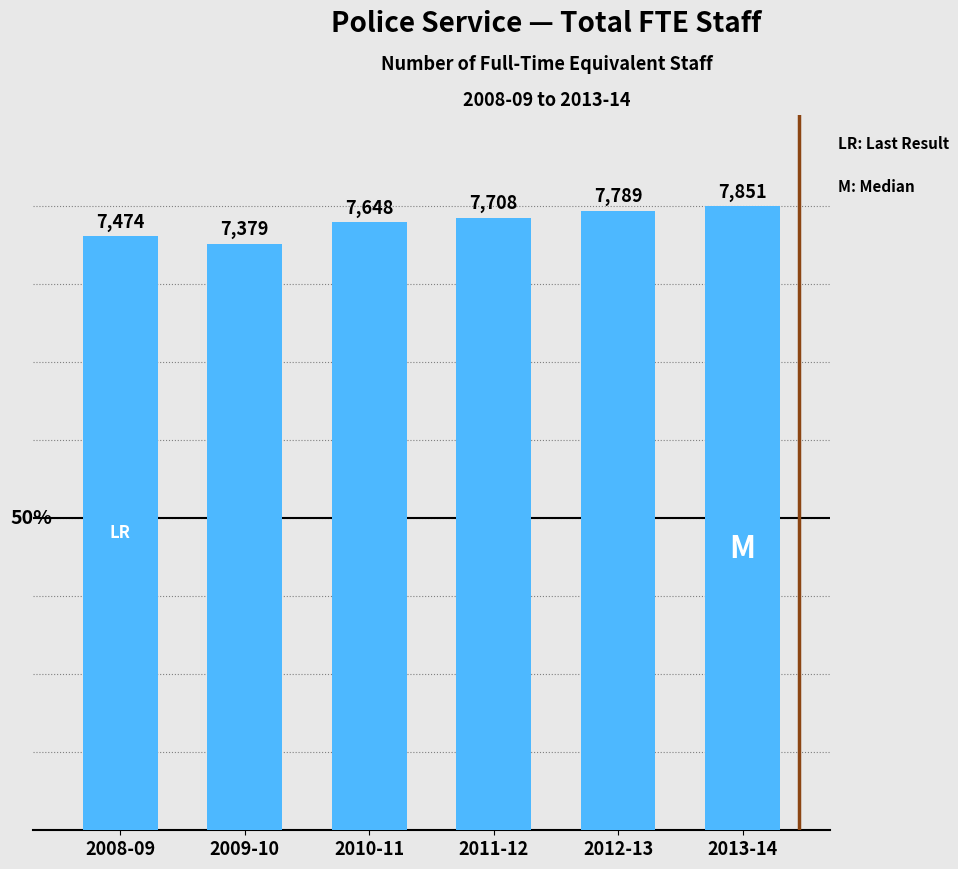

At which label is the value closest to 7615?

2010-11